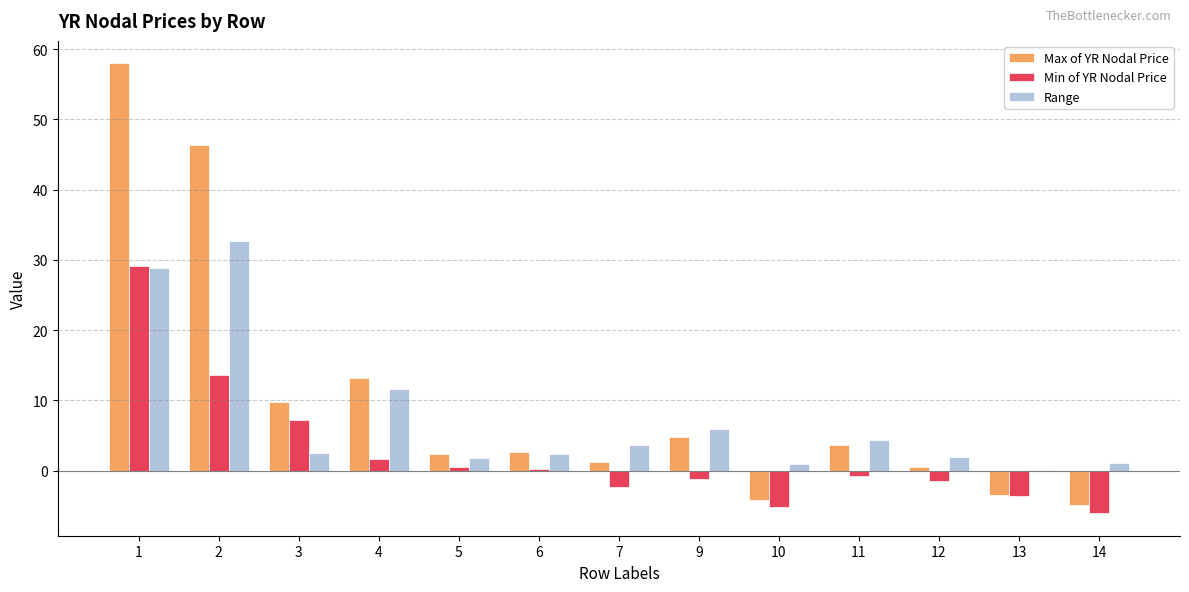

The Max of YR Nodal Price series shows 1.3 at 7. True or false?

True